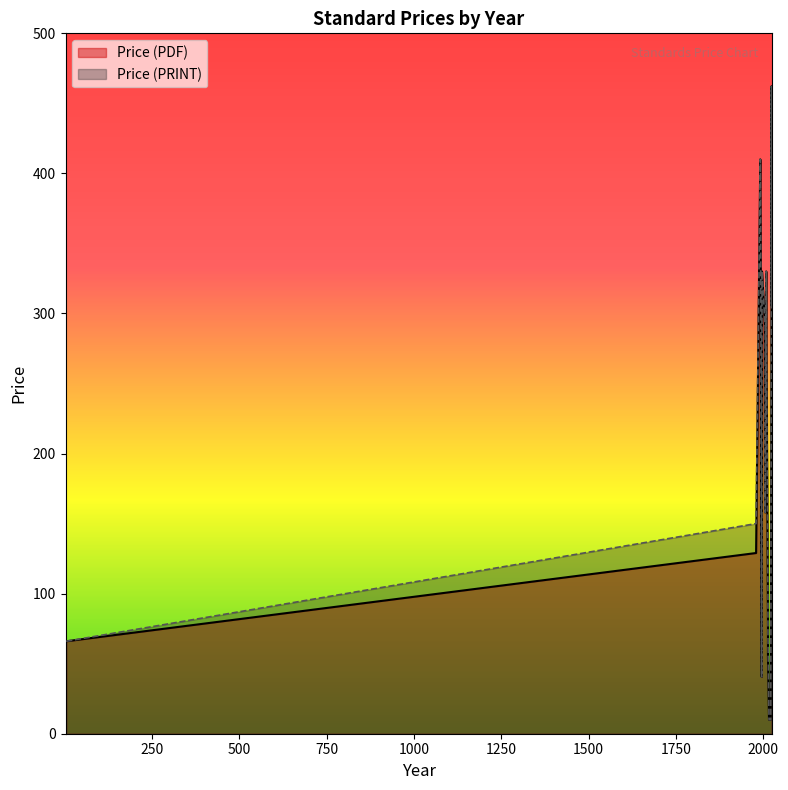

At which label does Price (PRINT) first exceed 150?

1991